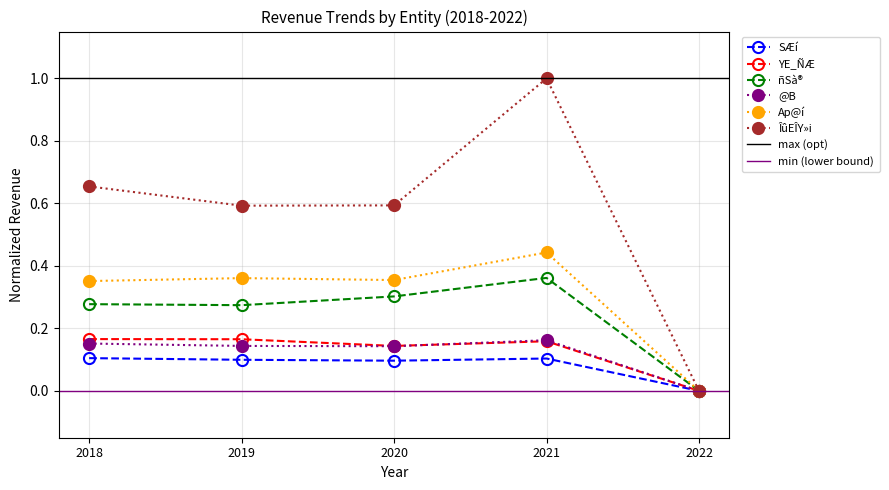

True or false: YE_ÑÆ and Ap@í intersect in this chart.

False